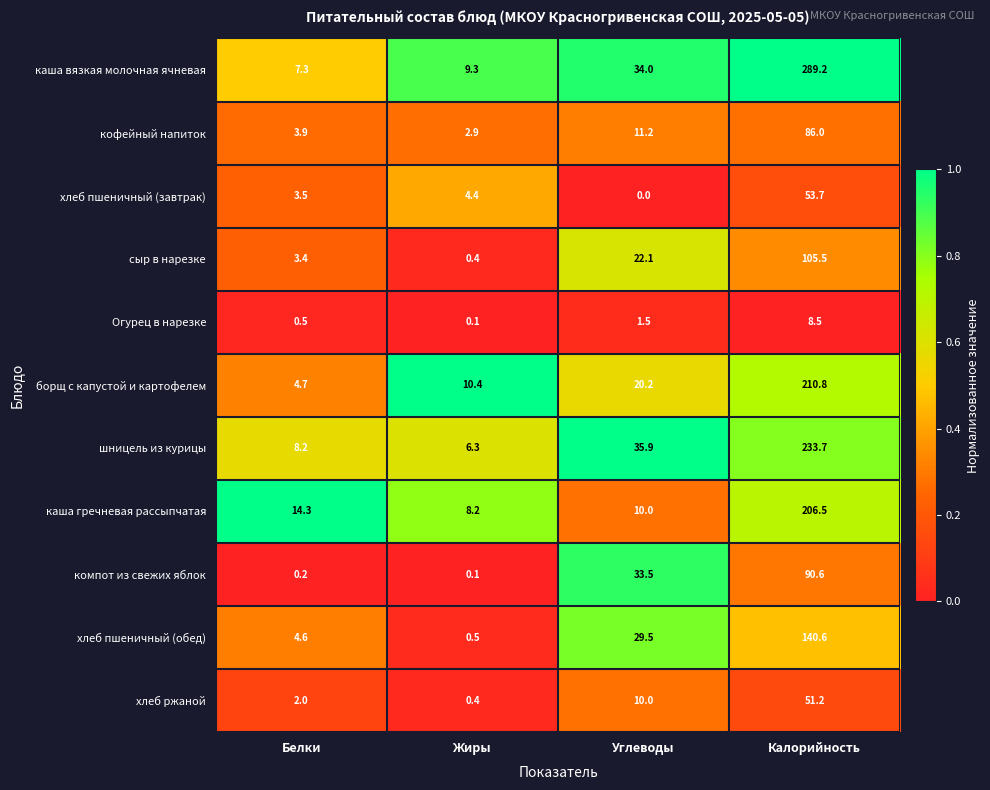

Which series has the largest range (max minus min)?

каша вязкая молочная ячневая